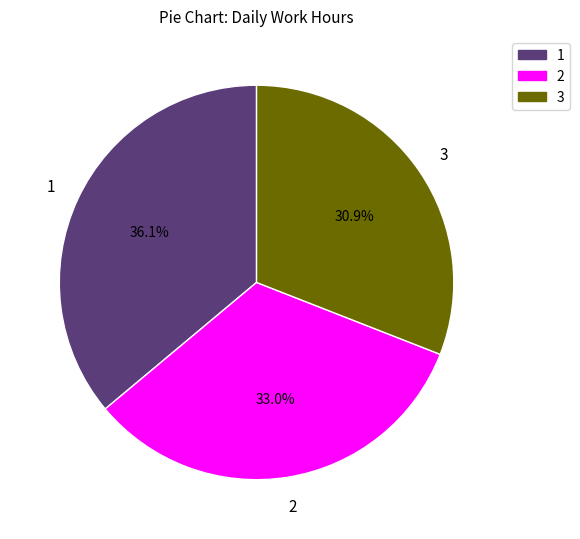

To the nearest percent, what is the difference between the largest and smallest slice percentages?

5%